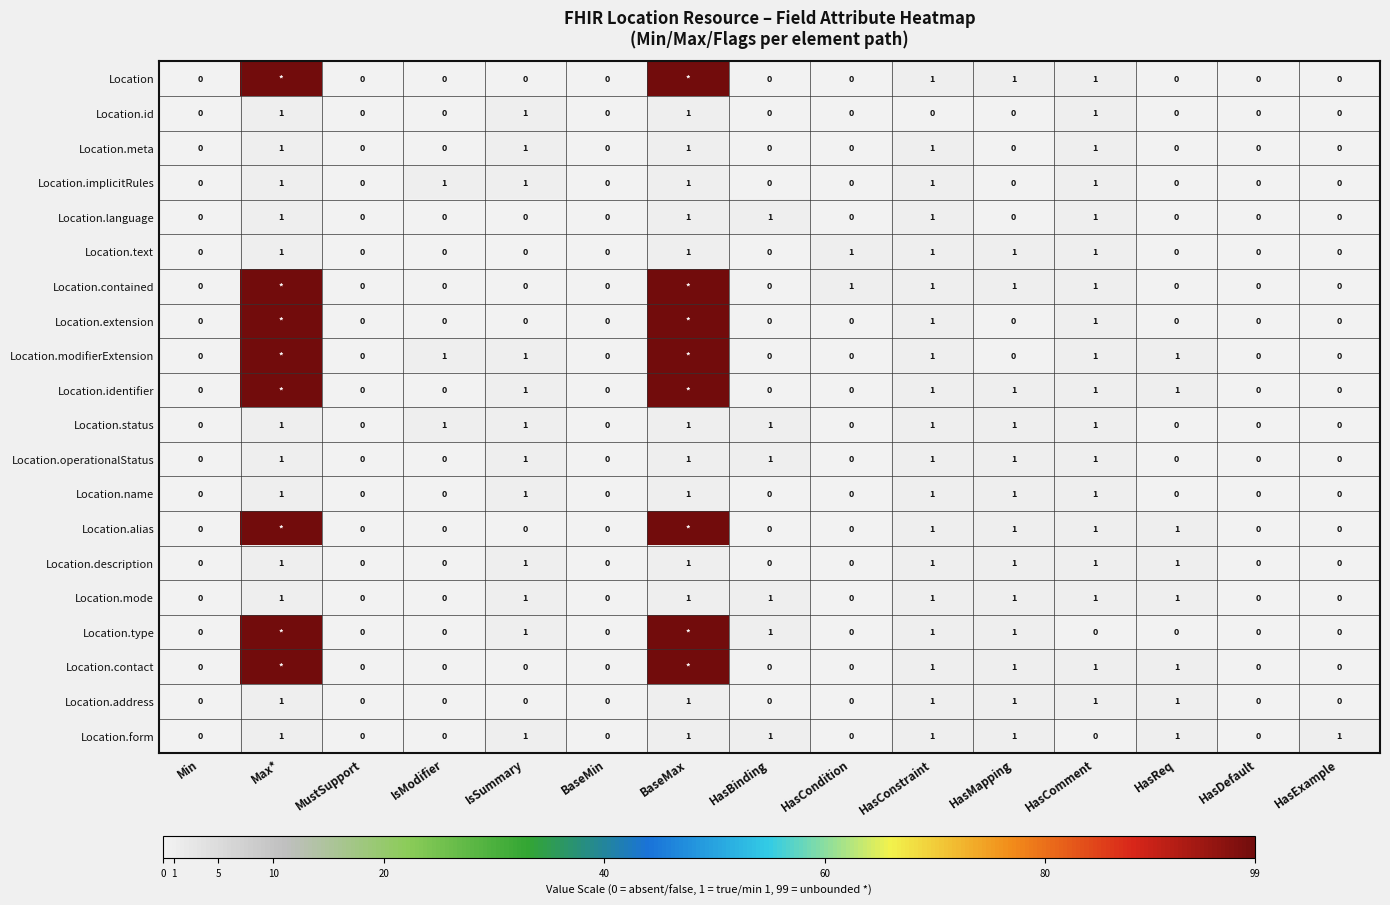

Rank the series at IsModifier from lowest to highest value.

Location, Location.id, Location.meta, Location.language, Location.text, Location.contained, Location.extension, Location.identifier, Location.operationalStatus, Location.name, Location.alias, Location.description, Location.mode, Location.type, Location.contact, Location.address, Location.form, Location.implicitRules, Location.modifierExtension, Location.status